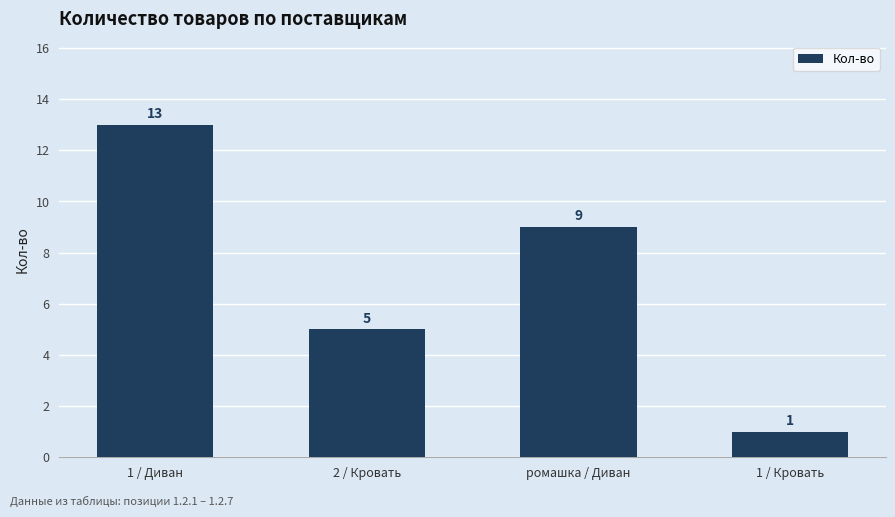

Where does the data first go above 9?

1 / Диван